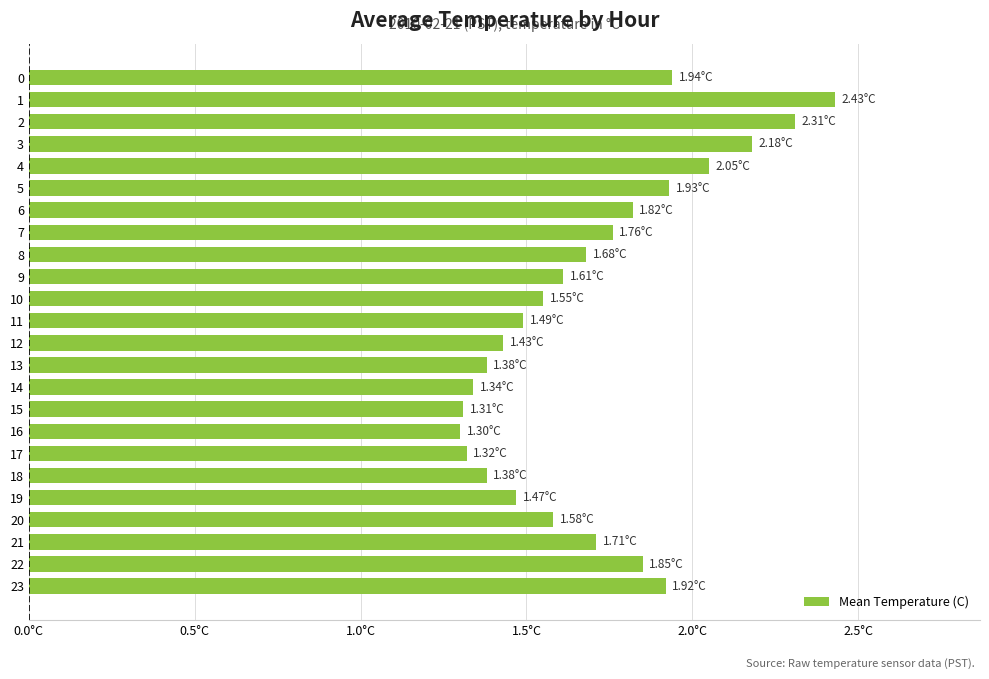

Does the chart contain any negative values?

No